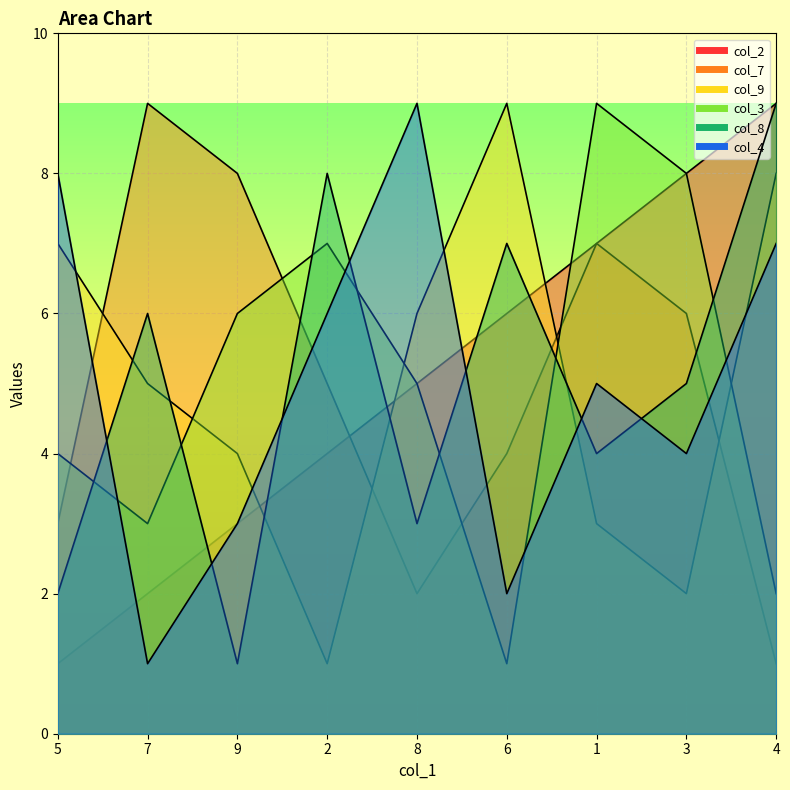

In col_9, how many points are higher than both neighbors (excluding endpoints)?

1